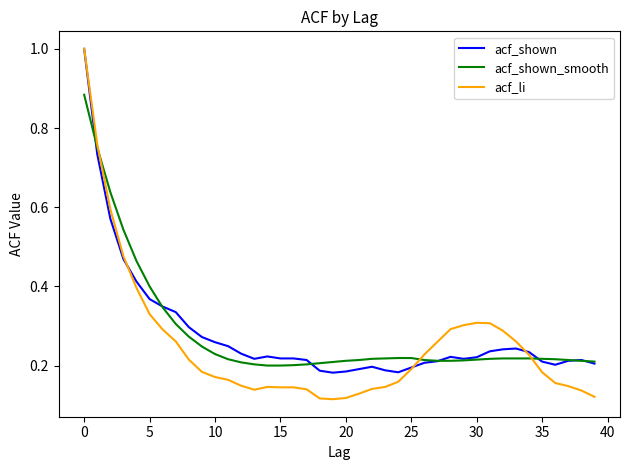

Which series has the widest spread of values?

acf_li